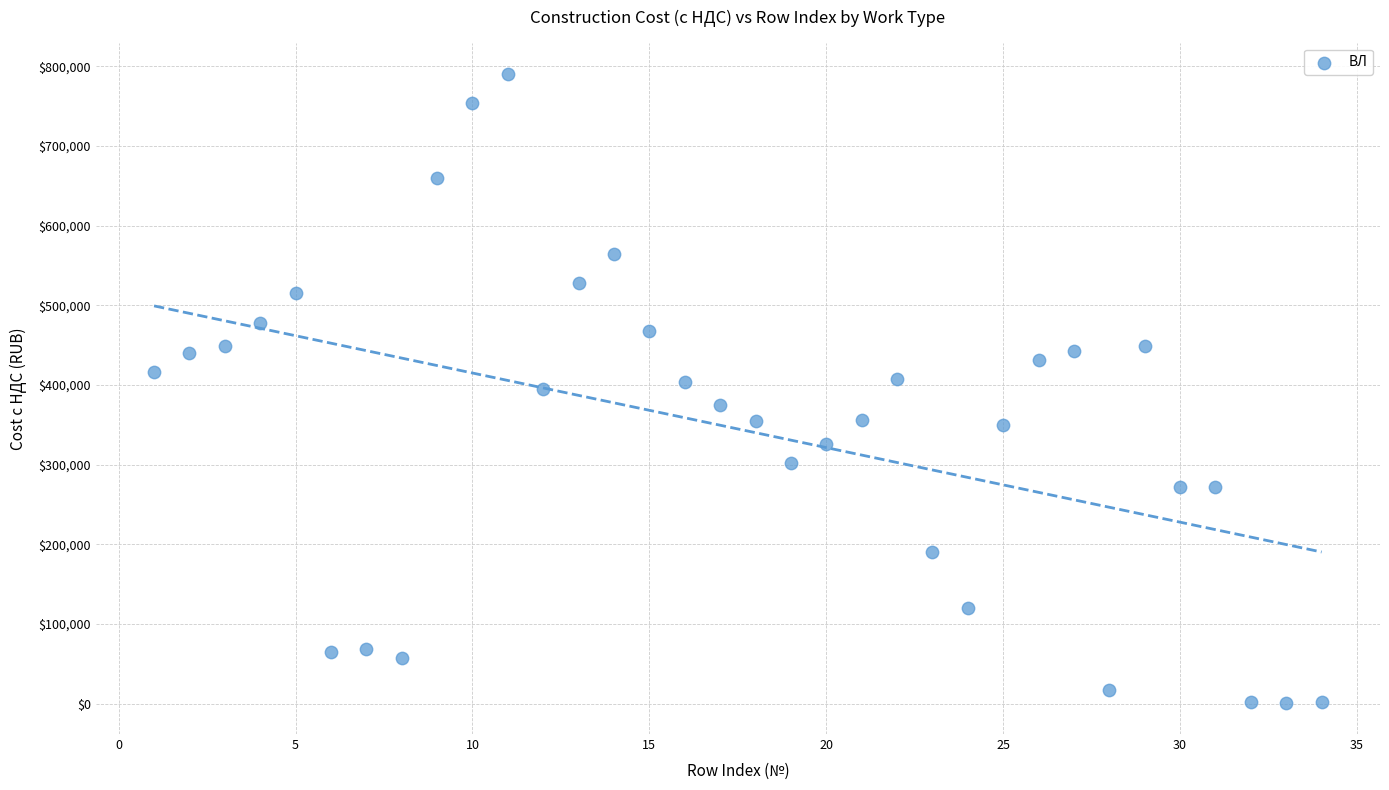

What is the range of X values (max minus min)?

33.0